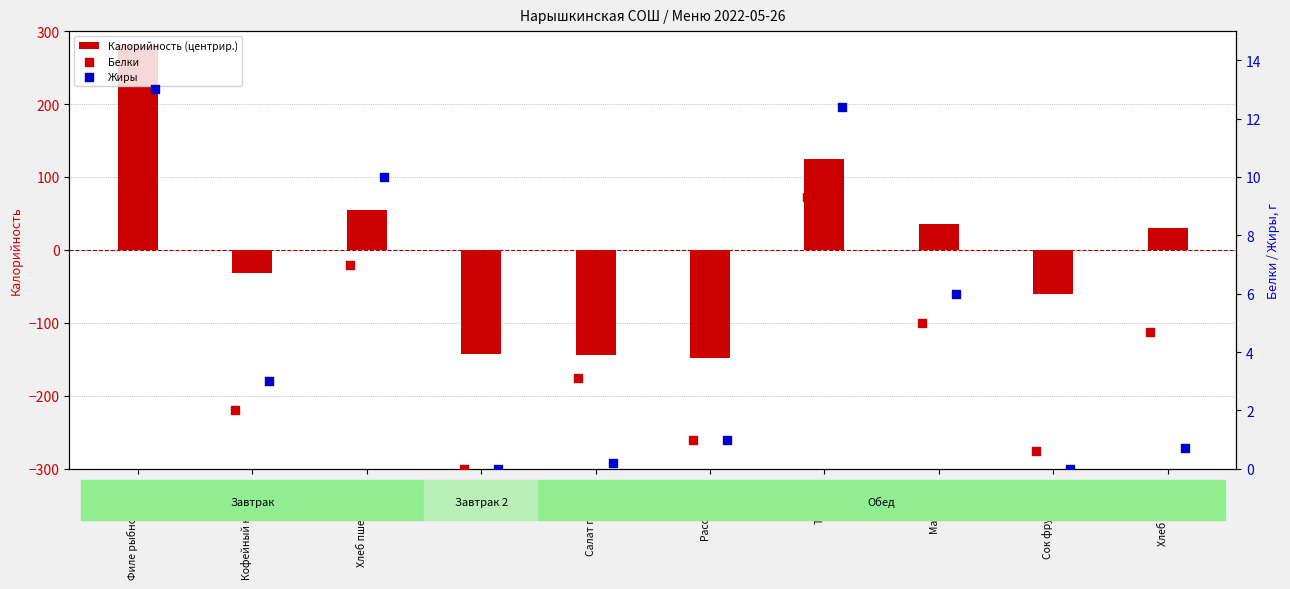

What is the difference between the Калорийность (центрир.) values at Хлеб пшеничный and Макароны?

19.0